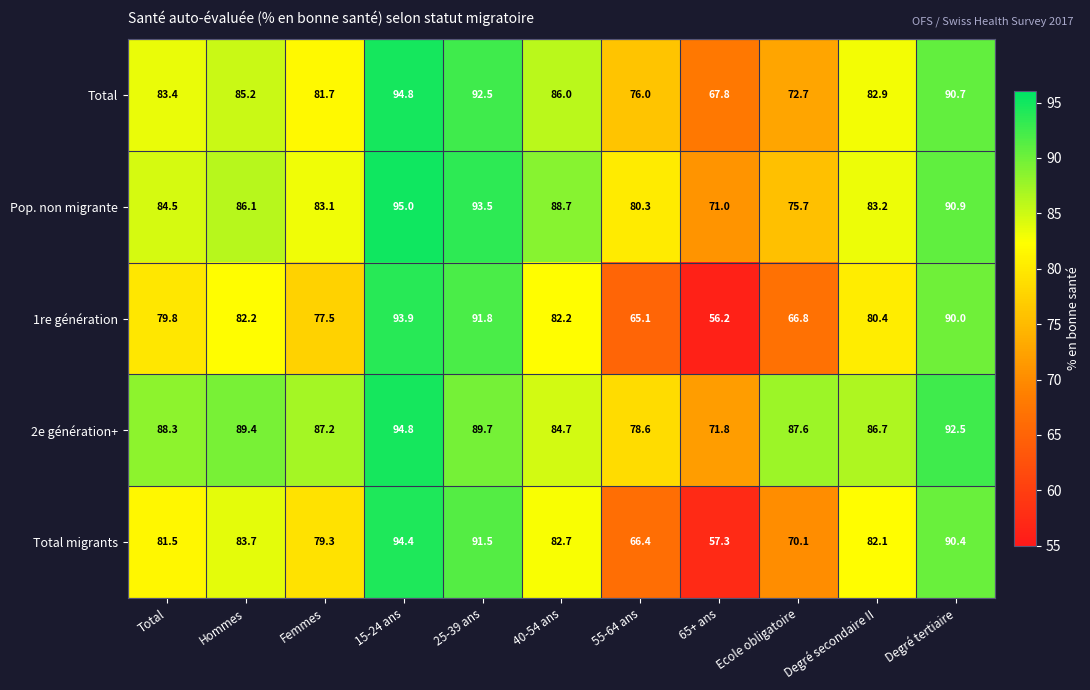

How many data points in Total are less than 83?

5